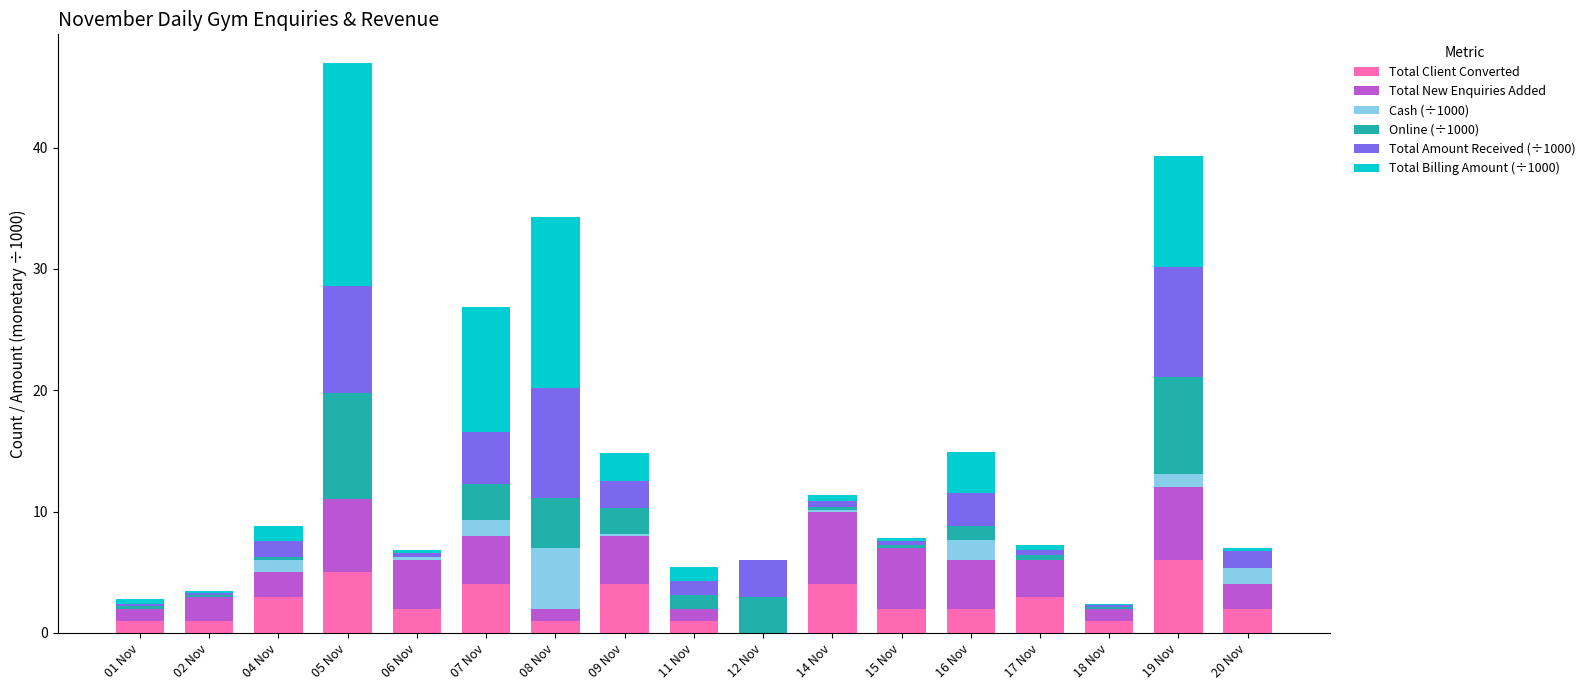

At which label does Total Client Converted reach its peak?

19 Nov